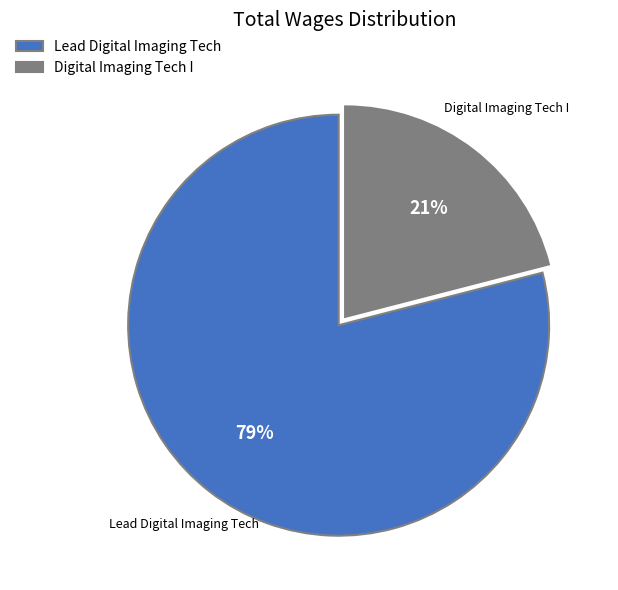

To the nearest percent, what portion does Digital Imaging Tech I represent?

21%